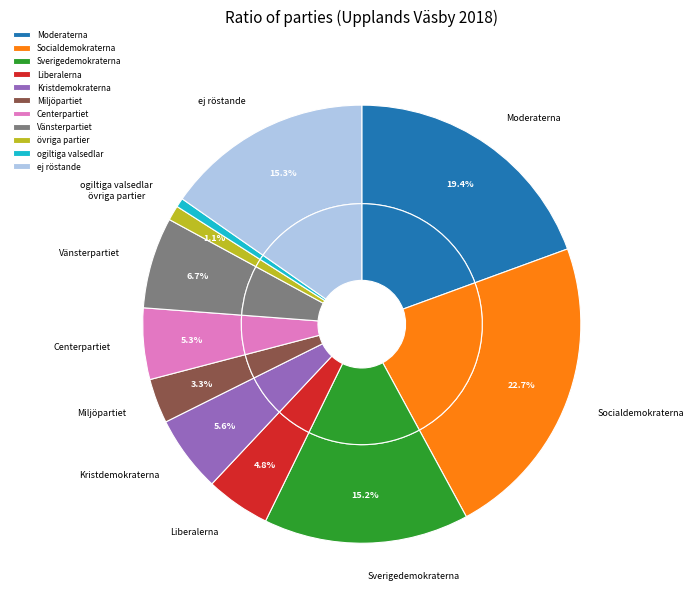

Rank the categories by value from lowest to highest.

ogiltiga valsedlar, övriga partier, Miljöpartiet, Liberalerna, Centerpartiet, Kristdemokraterna, Vänsterpartiet, Sverigedemokraterna, ej röstande, Moderaterna, Socialdemokraterna